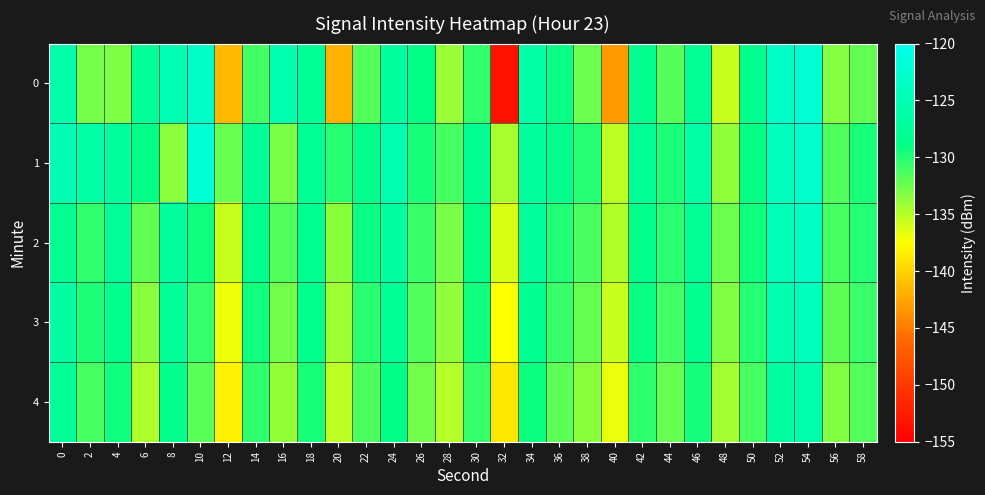

Reading left to right, transcribe all the data shown in this chart.

0: 0=-125.9	2=-132.8	4=-133.1	6=-127.4	8=-125.2	10=-123.5	12=-141.5	14=-131.0	16=-125.5	18=-127.5	20=-141.9	22=-131.7	24=-126.9	26=-128.8	28=-134.1	30=-130.5	32=-153.5	34=-126.1	36=-129.1	38=-132.5	40=-143.1	42=-128.2	44=-131.7	46=-127.6	48=-135.7	50=-128.1	52=-123.4	54=-122.5	56=-133.3	58=-132.1
1: 0=-125.0	2=-126.1	4=-126.8	6=-128.8	8=-133.6	10=-122.4	12=-132.4	14=-127.5	16=-132.9	18=-127.6	20=-130.0	22=-128.5	24=-125.3	26=-129.7	28=-131.2	30=-127.8	32=-134.5	34=-126.9	36=-128.3	38=-130.1	40=-135.2	42=-127.4	44=-129.8	46=-126.1	48=-133.7	50=-128.9	52=-124.3	54=-123.1	56=-131.5	58=-129.6
2: 0=-128.0	2=-130.5	4=-127.3	6=-132.1	8=-126.8	10=-129.4	12=-135.7	14=-128.2	16=-131.6	18=-127.9	20=-133.4	22=-129.1	24=-126.5	26=-130.8	28=-132.9	30=-128.7	32=-136.2	34=-127.1	36=-129.9	38=-131.3	40=-134.8	42=-128.4	44=-130.2	46=-127.6	48=-132.5	50=-129.3	52=-124.7	54=-123.8	56=-131.1	58=-130.0
3: 0=-126.5	2=-129.8	4=-128.1	6=-133.4	8=-127.2	10=-130.6	12=-136.9	14=-129.3	16=-132.7	18=-128.4	20=-134.1	22=-130.2	24=-127.6	26=-131.5	28=-133.8	30=-129.4	32=-137.5	34=-128.0	36=-130.7	38=-132.2	40=-135.6	42=-129.1	44=-131.0	46=-128.3	48=-133.2	50=-130.0	52=-125.4	54=-124.5	56=-132.0	58=-130.8
4: 0=-127.3	2=-131.2	4=-129.4	6=-134.7	8=-128.1	10=-131.8	12=-138.2	14=-130.5	16=-133.9	18=-129.6	20=-135.3	22=-131.4	24=-128.8	26=-132.7	28=-135.0	30=-130.6	32=-138.8	34=-129.2	36=-131.9	38=-133.4	40=-136.8	42=-130.3	44=-132.2	46=-129.5	48=-134.4	50=-131.2	52=-126.6	54=-125.7	56=-133.2	58=-131.6